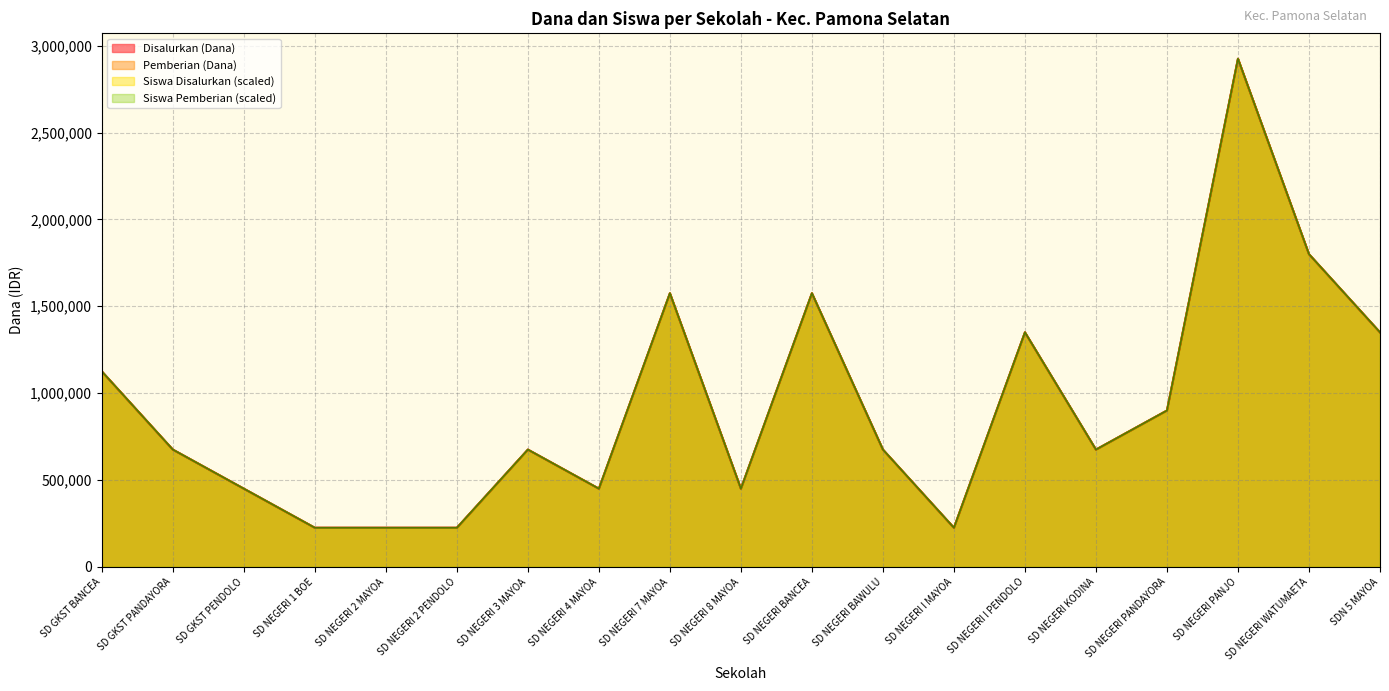

How many data points in Pemberian (Dana) are less than 675000?

7